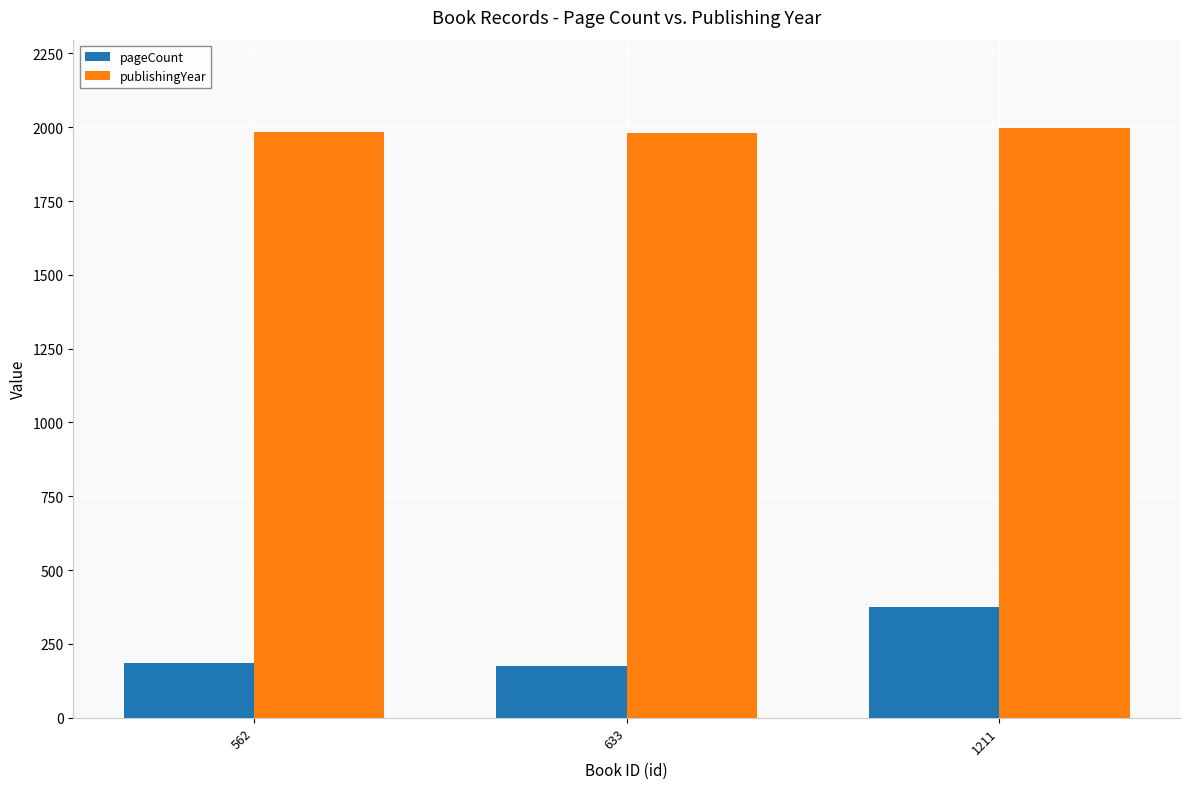

What is the difference between the maximum and minimum values in the publishingYear series?

17